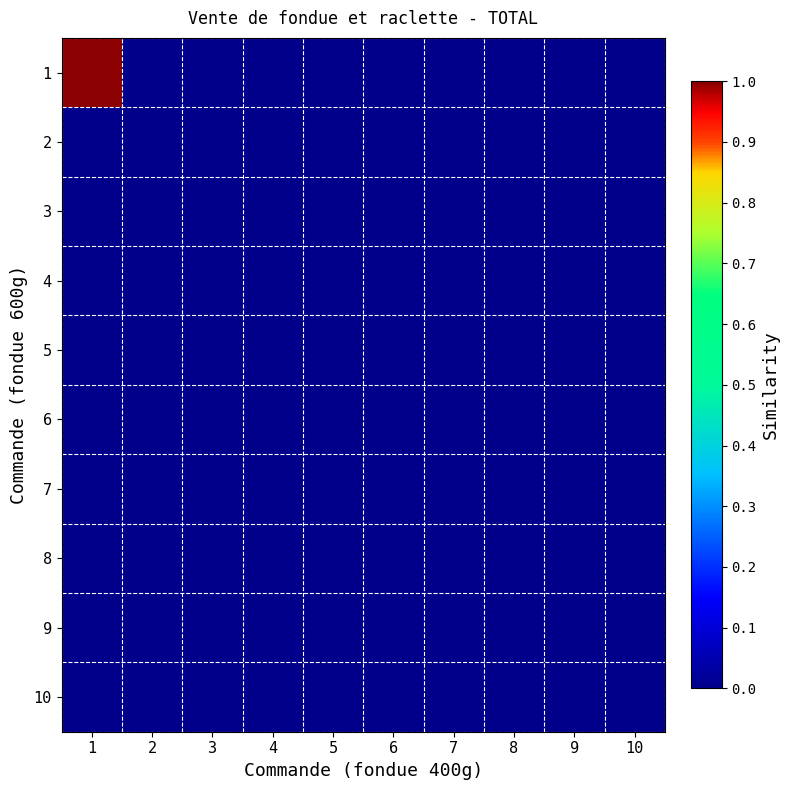

What is the maximum value shown in the chart?

1